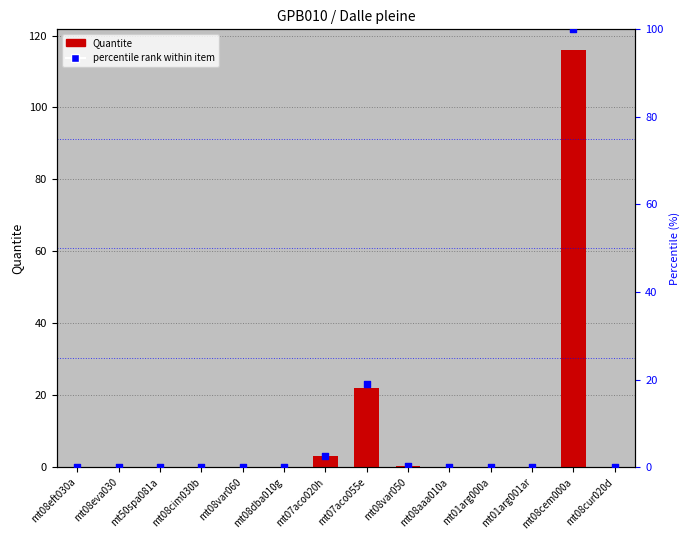

At which category is the sum across all series the highest?

mt08cem000a